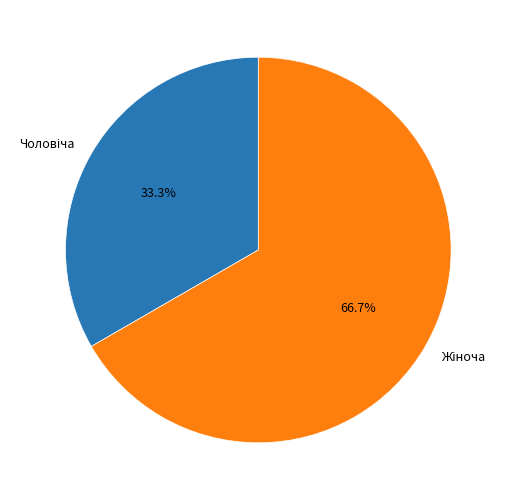

To the nearest percent, what is the difference between the largest and smallest slice percentages?

33%